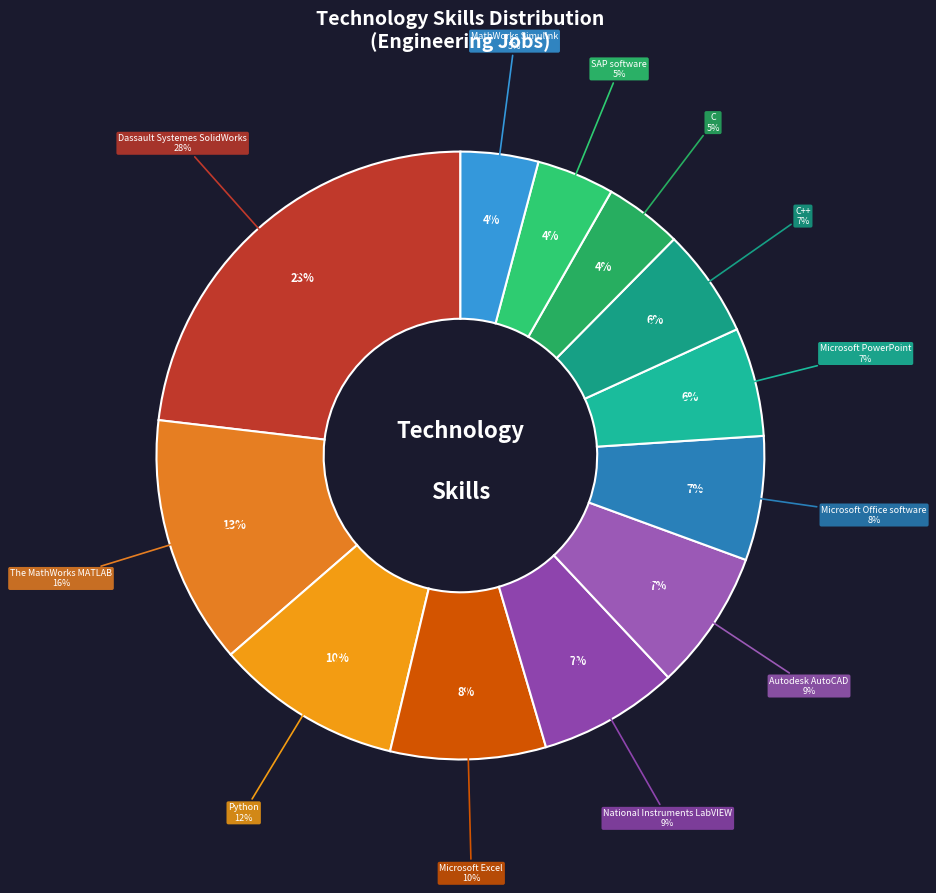

How much of the chart is everything except C++?

94.2%